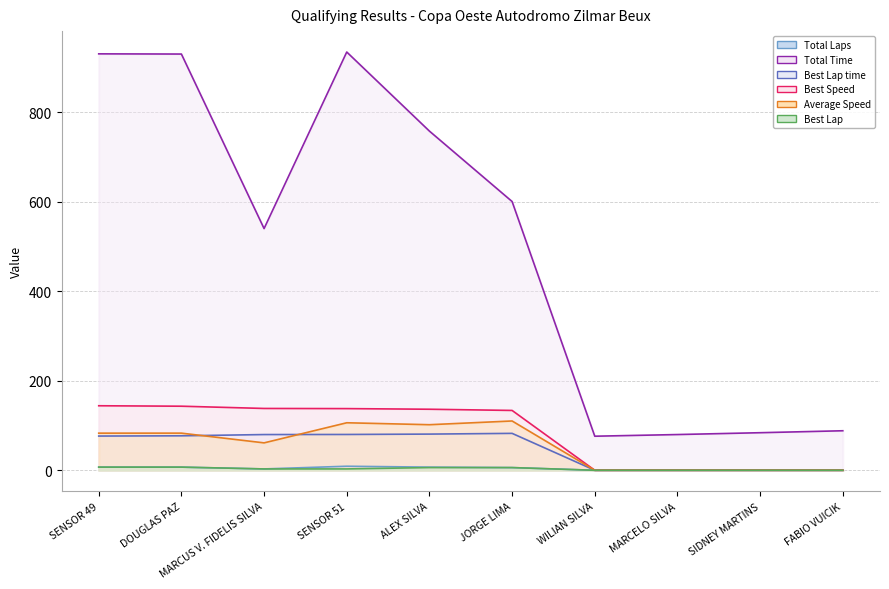

True or false: Total Time has a value of 757.4 at ALEX SILVA.

True